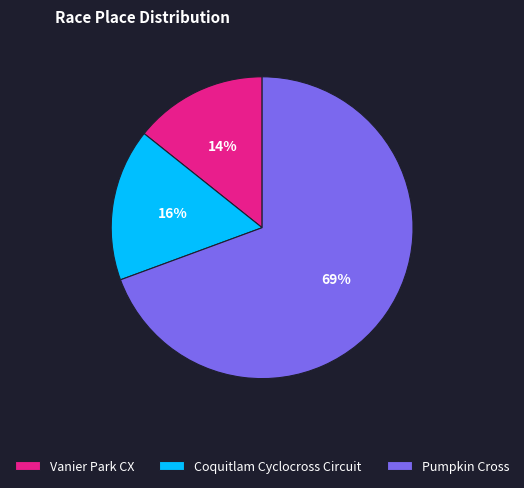

How many segments does this pie chart have?

3